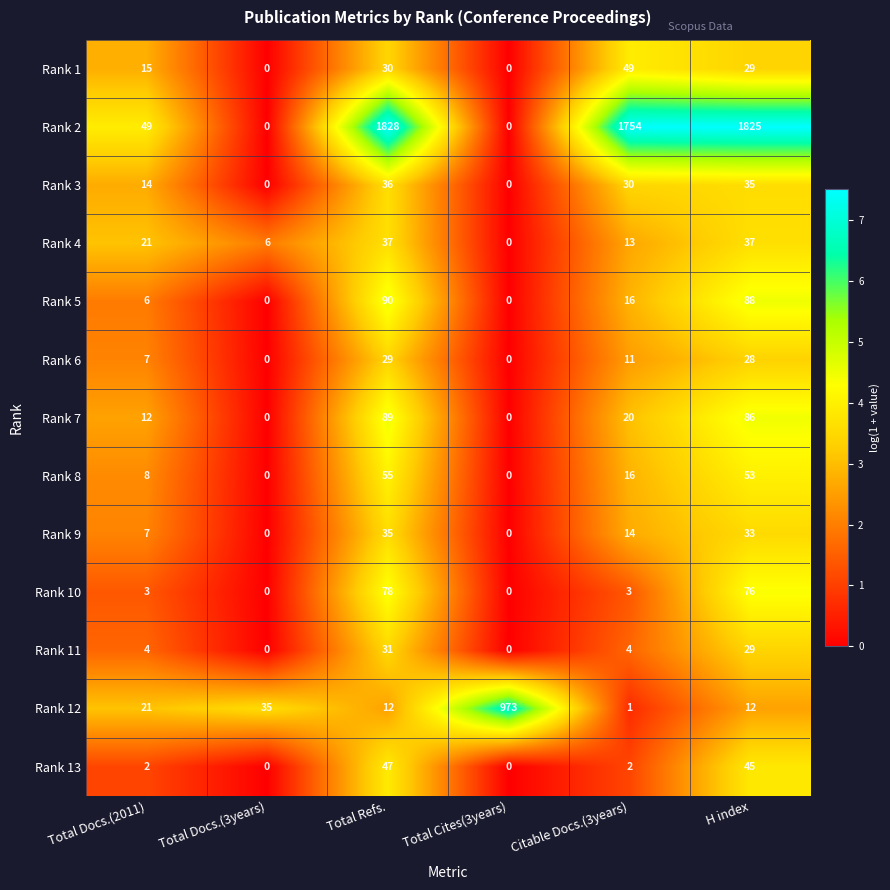

Which category has the highest value across all series?

Total Refs.